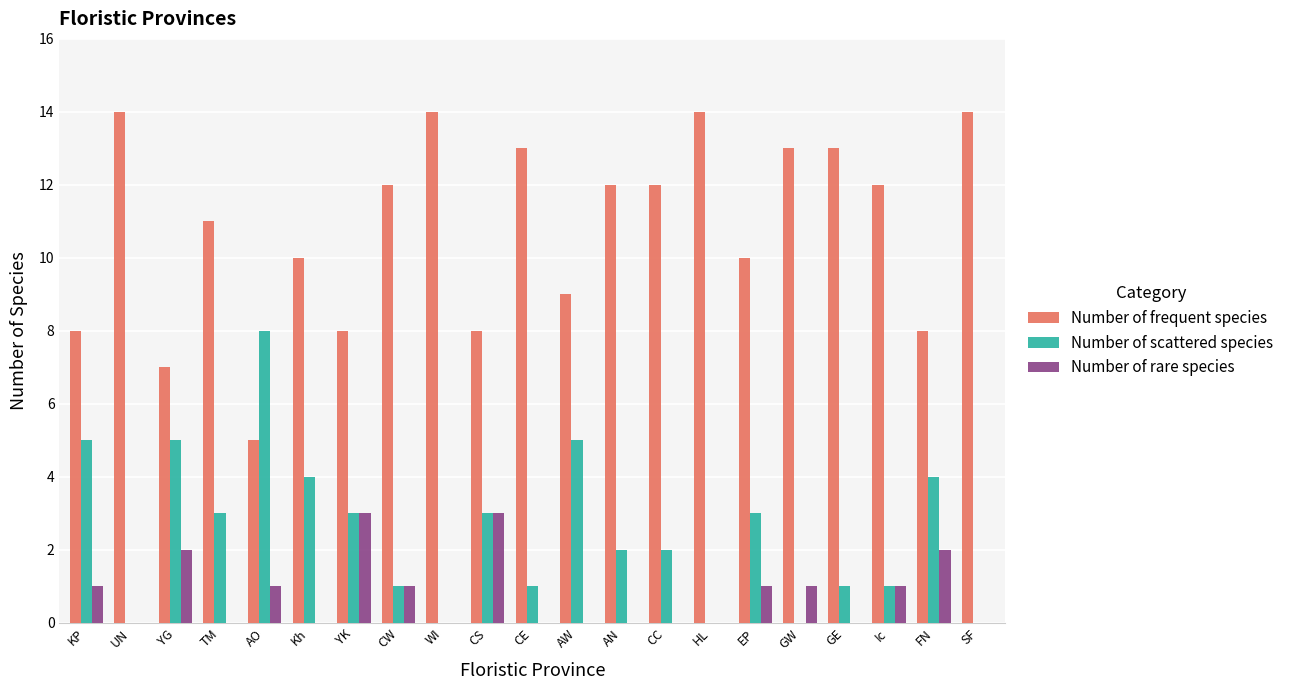

Which series has the largest total across all categories?

Number of frequent species